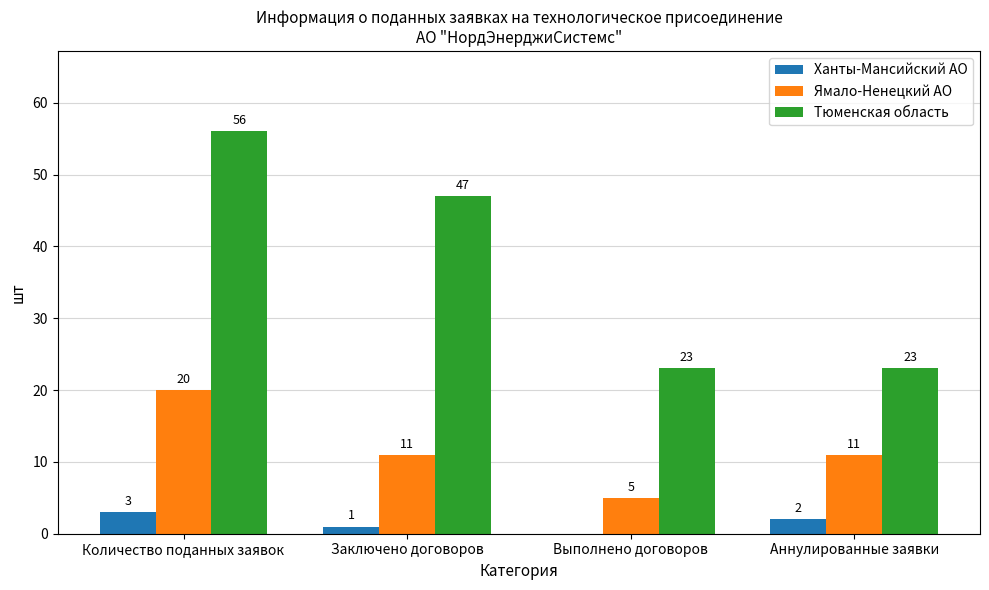

What is the sum of all Ханты-Мансийский АО values?

6